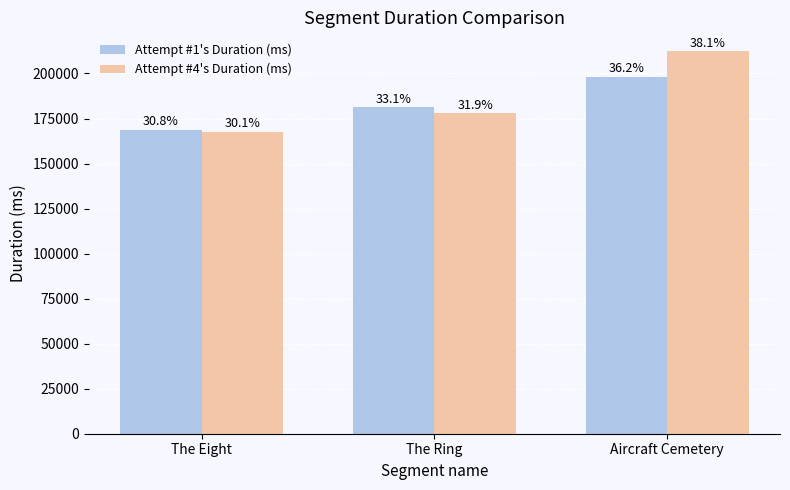

What are all the series names shown in the legend?

Attempt #1's Duration (ms), Attempt #4's Duration (ms)